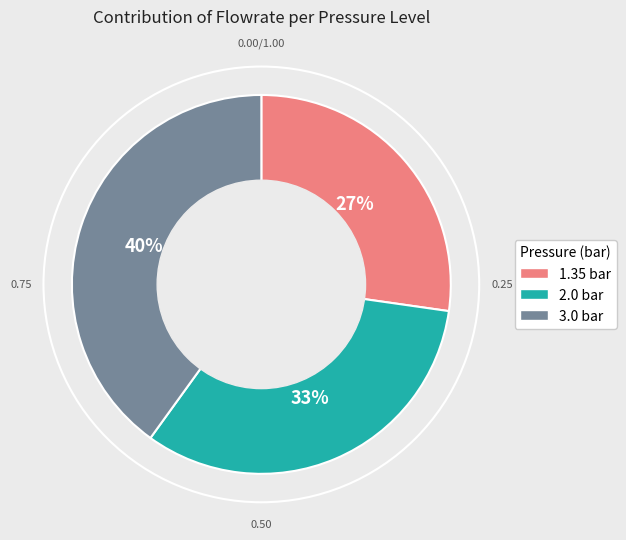

To the nearest percent, what is the combined percentage of 3.0 bar and 1.35 bar?

67%